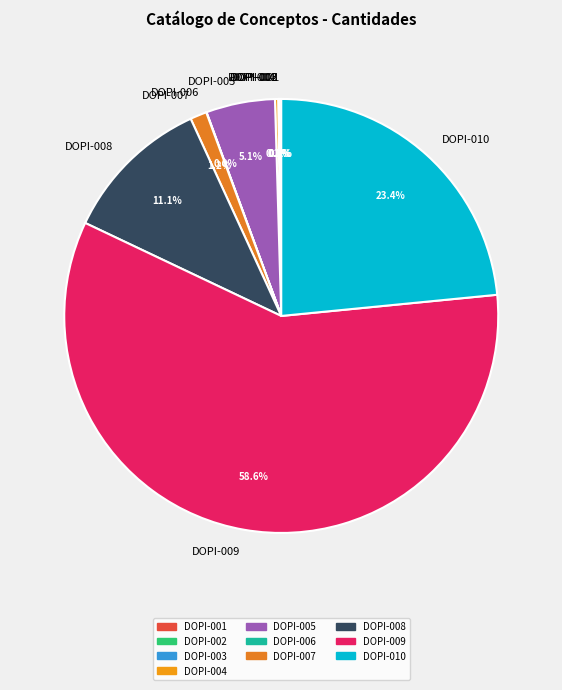

Which category has the biggest portion of the pie?

DOPI-009